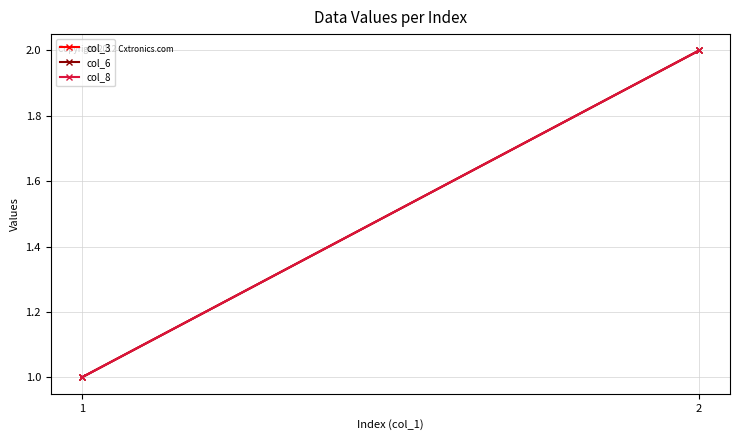

What value does the col_8 series have at 2?

2